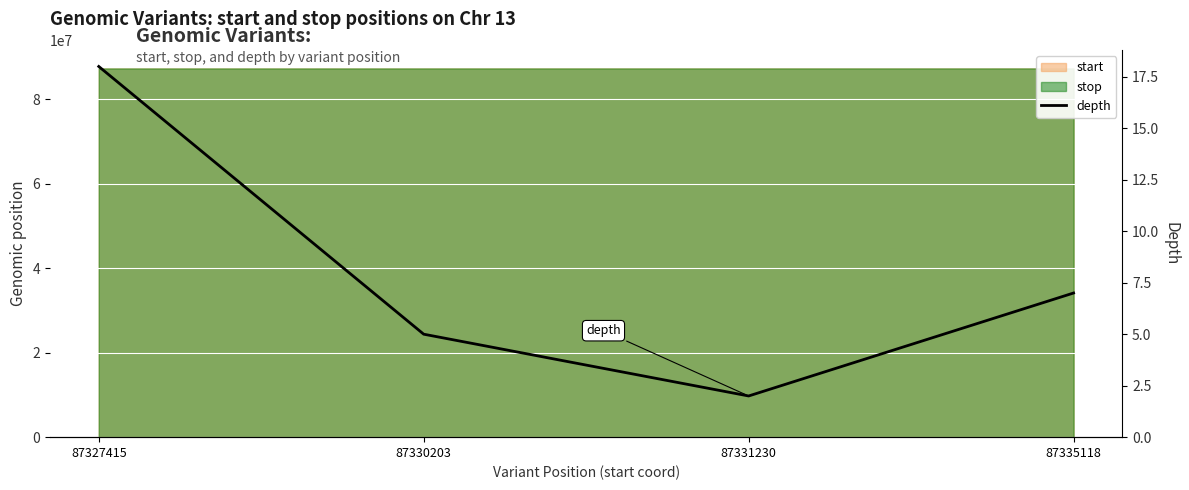

What is the average value?

8